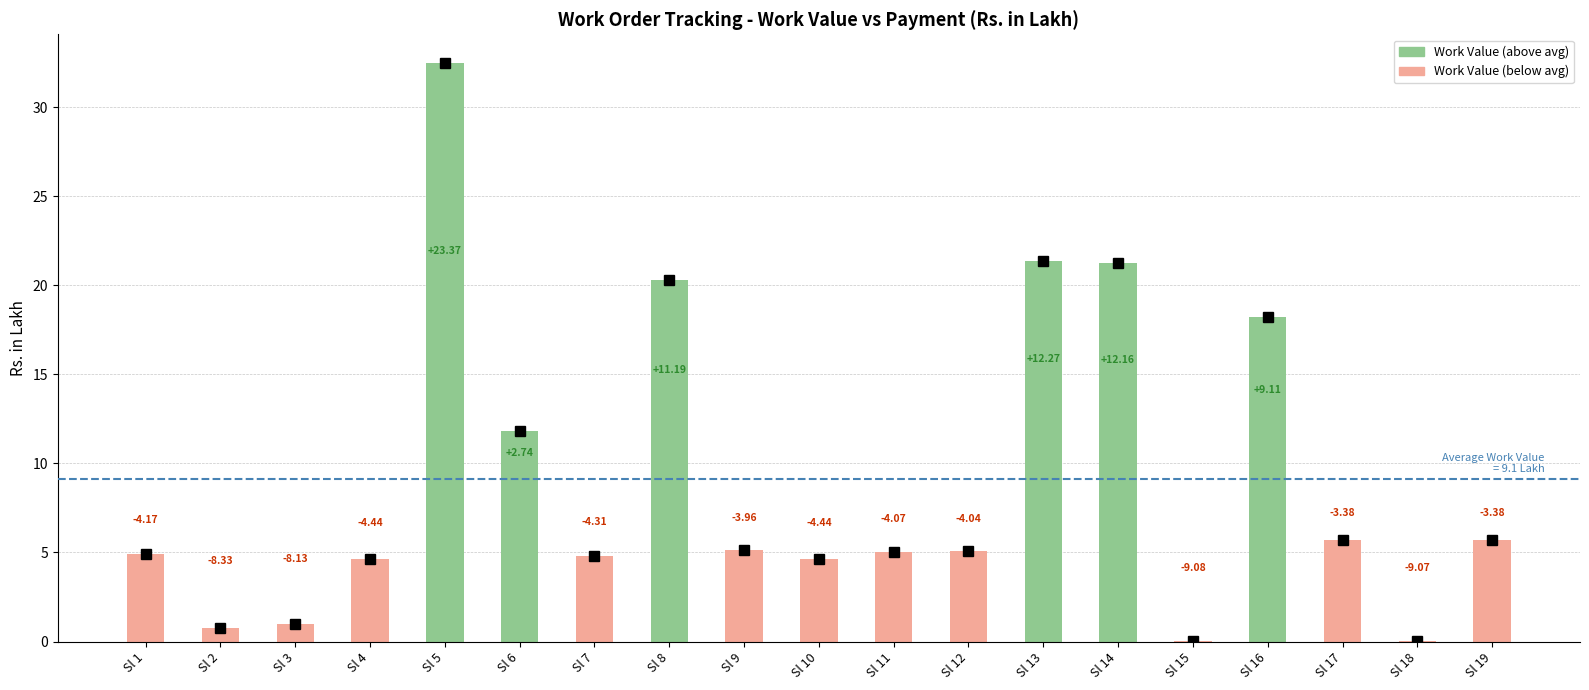

What is the difference between the maximum and minimum values?

32.4